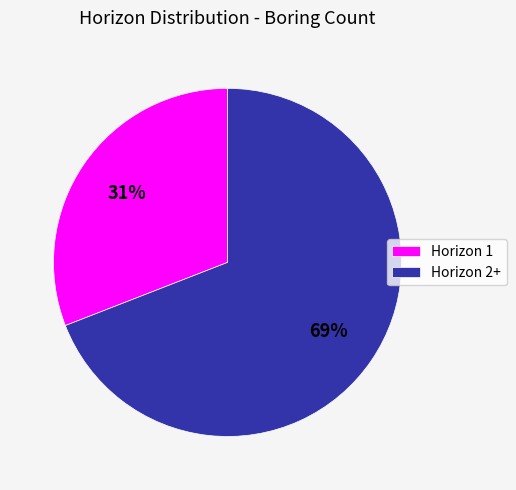

What percentage is the Horizon 2+ slice, to the nearest percent?

69%